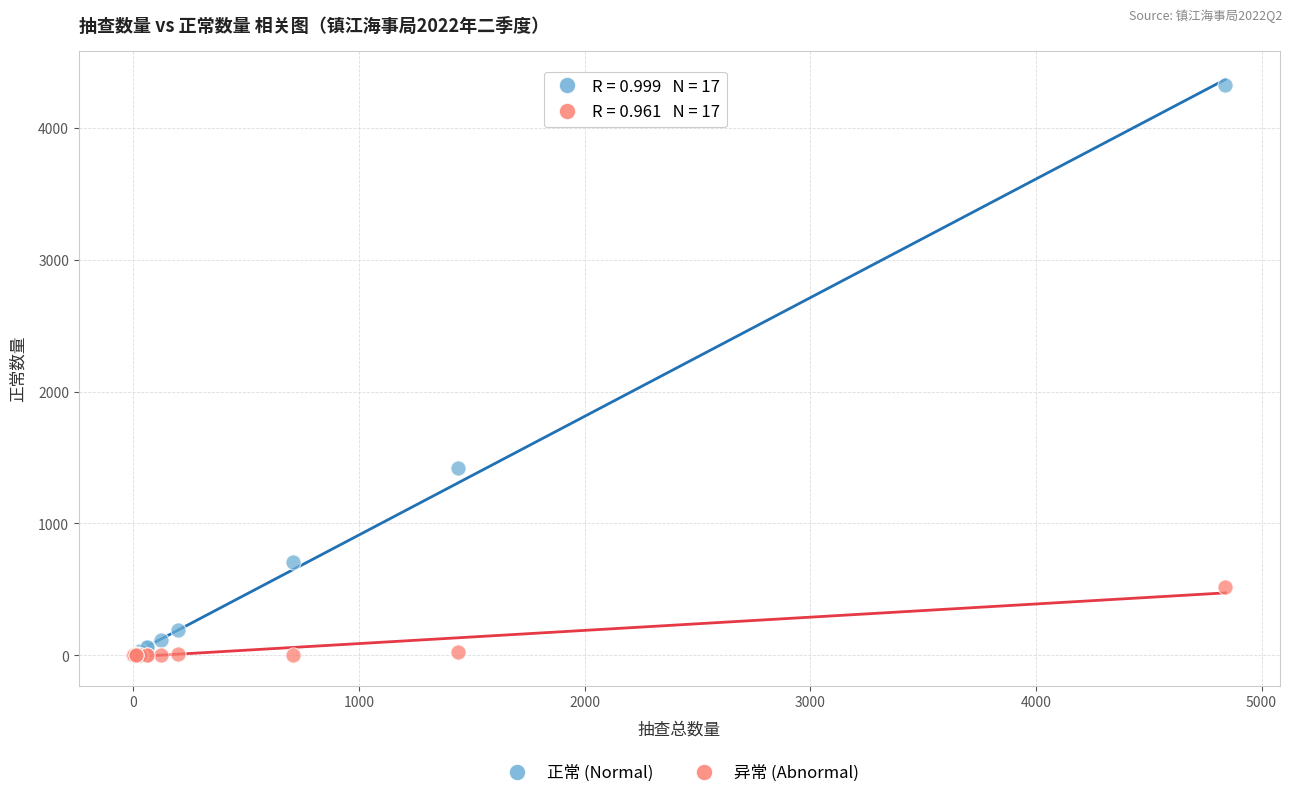

What are all the series names shown in the legend?

正常 (Normal), 异常 (Abnormal)